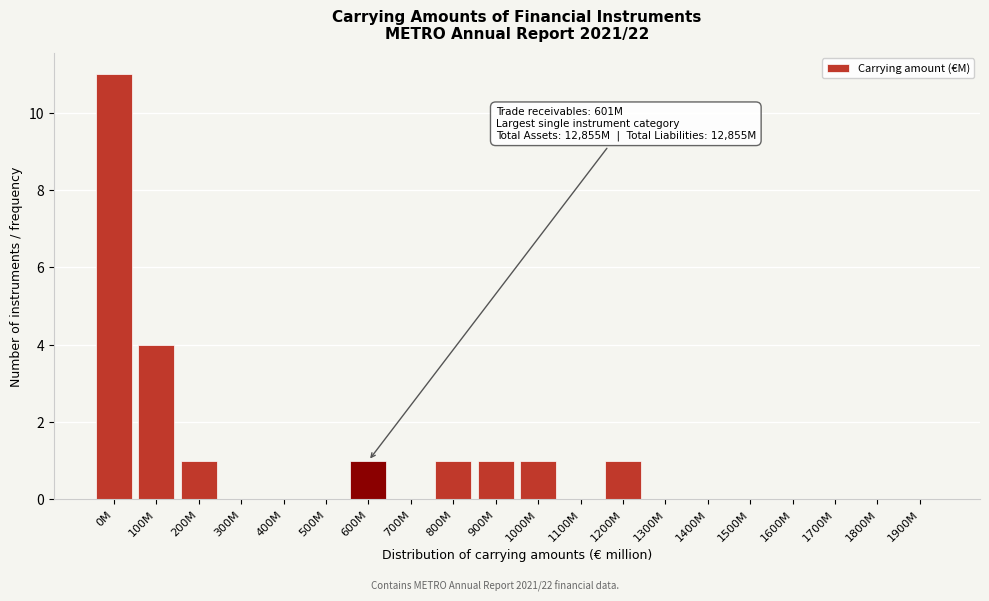

Reading right to left, list all the values displayed in this chart.

1900M=0	1800M=0	1700M=0	1600M=0	1500M=0	1400M=0	1300M=0	1200M=1	1100M=0	1000M=1	900M=1	800M=1	700M=0	600M=1	500M=0	400M=0	300M=0	200M=1	100M=4	0M=11